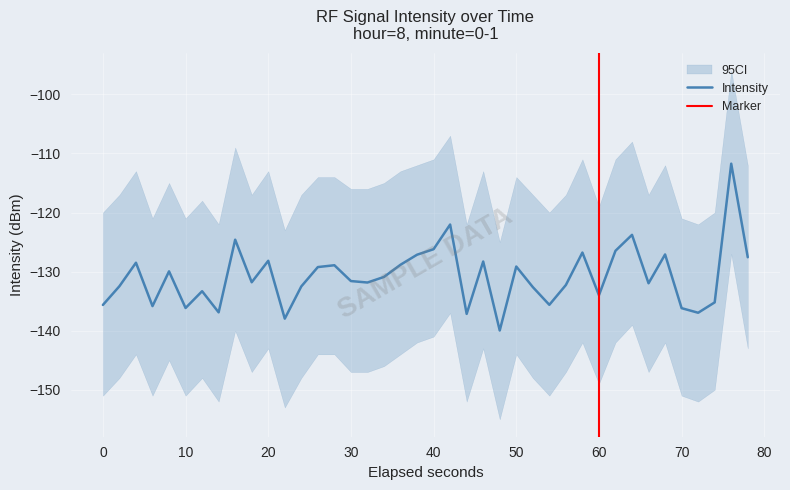

What is the greatest value displayed?

-111.7